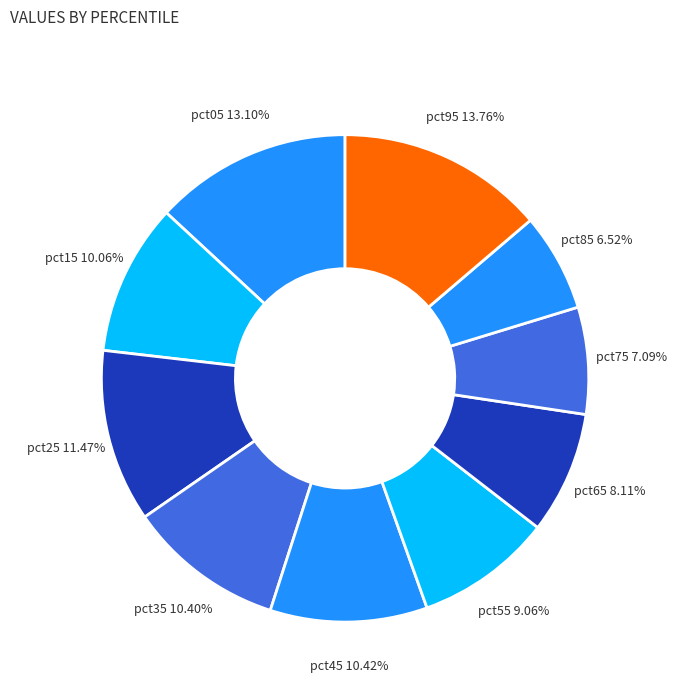

Do pct85 and pct45 together represent more than half of the pie?

No